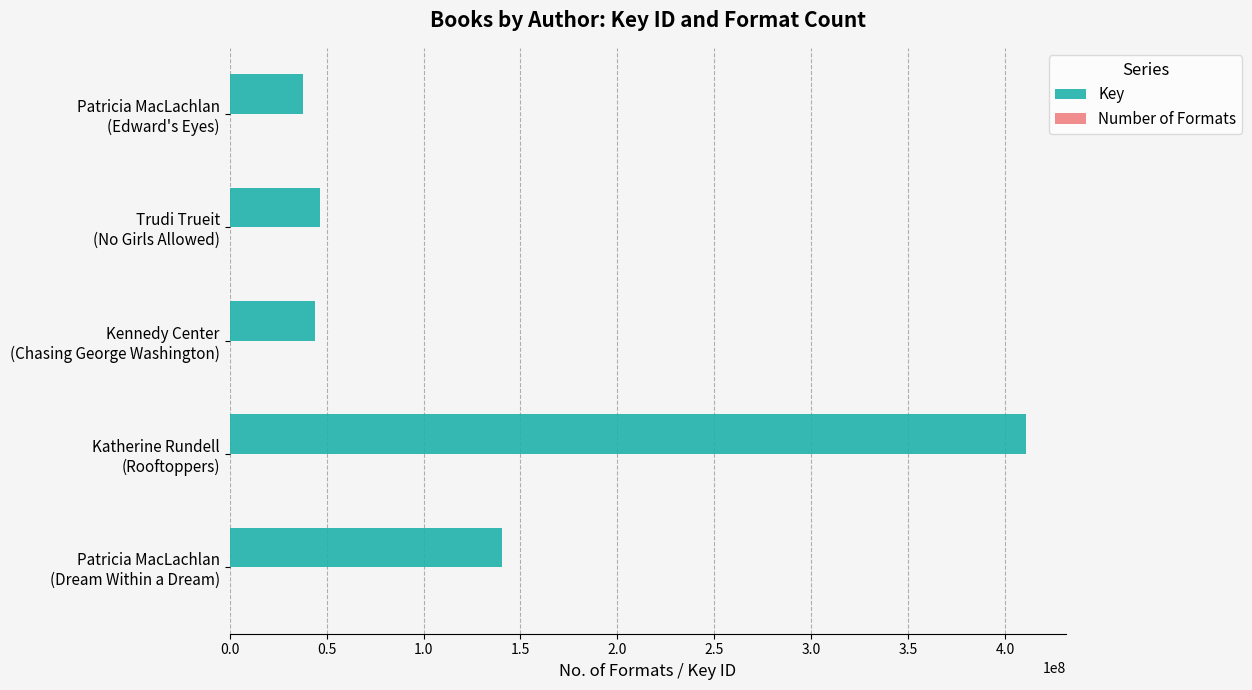

What is the greatest value displayed?

410789826